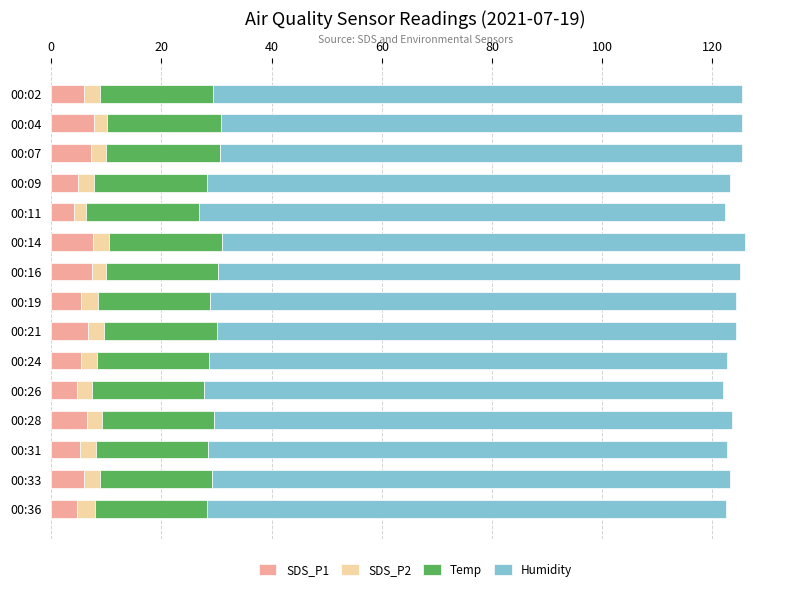

What is the average value of the SDS_P1 series?

6.0